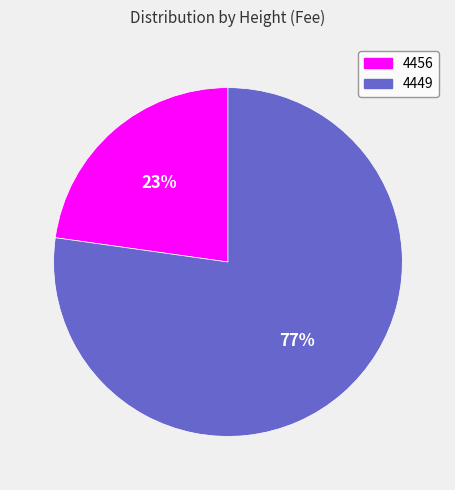

Combined, do 4449 and 4456 account for over 50%?

Yes